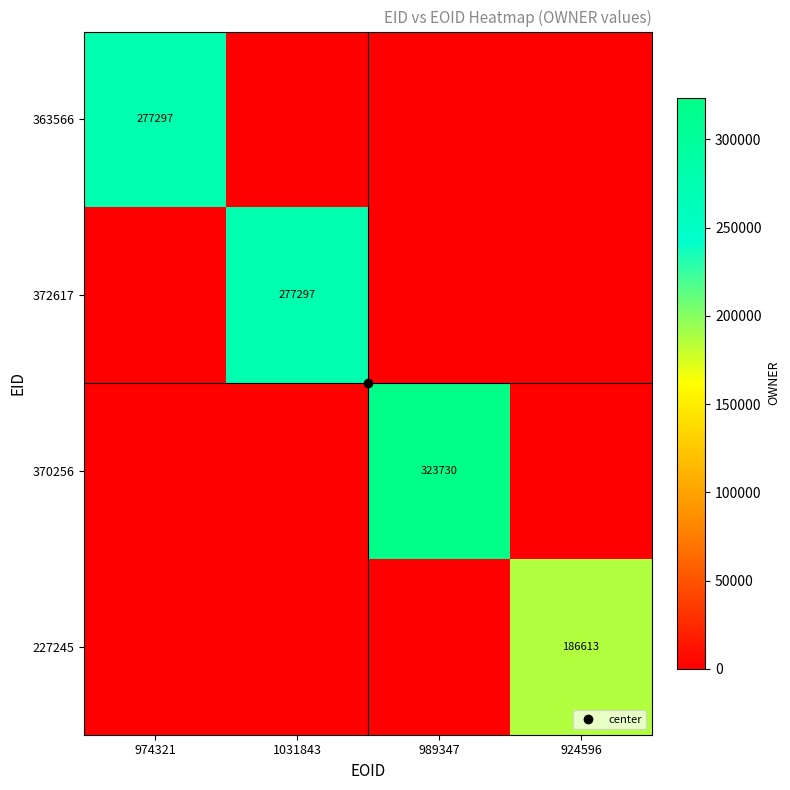

What is the greatest value displayed?

323730